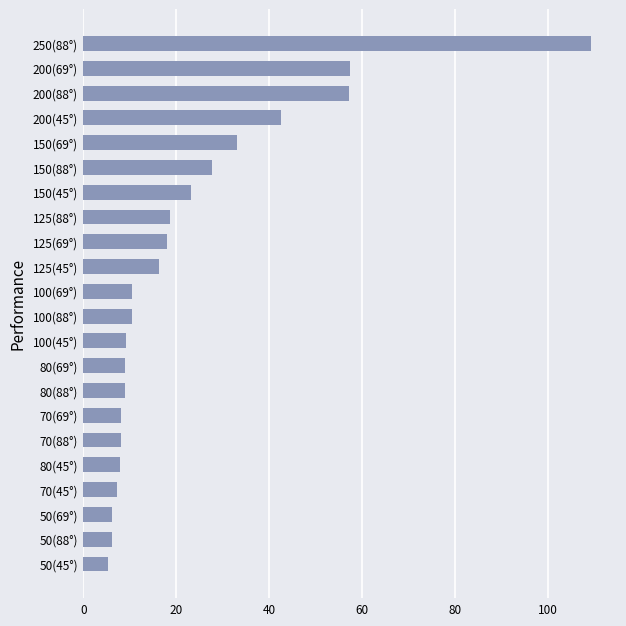

What is the sum of the values at 80(88°) and 125(88°)?

27.4